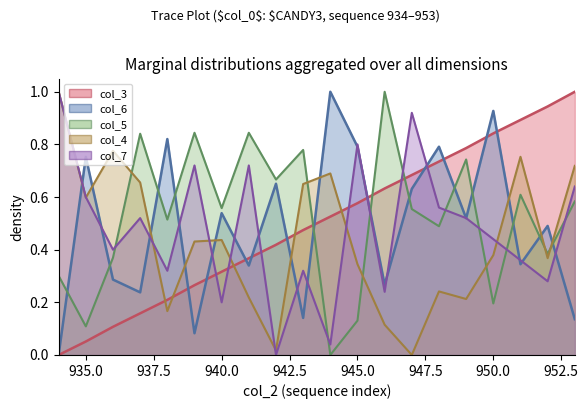

What is the value of the col_3 (line) point at the 3rd from the left?

0.1